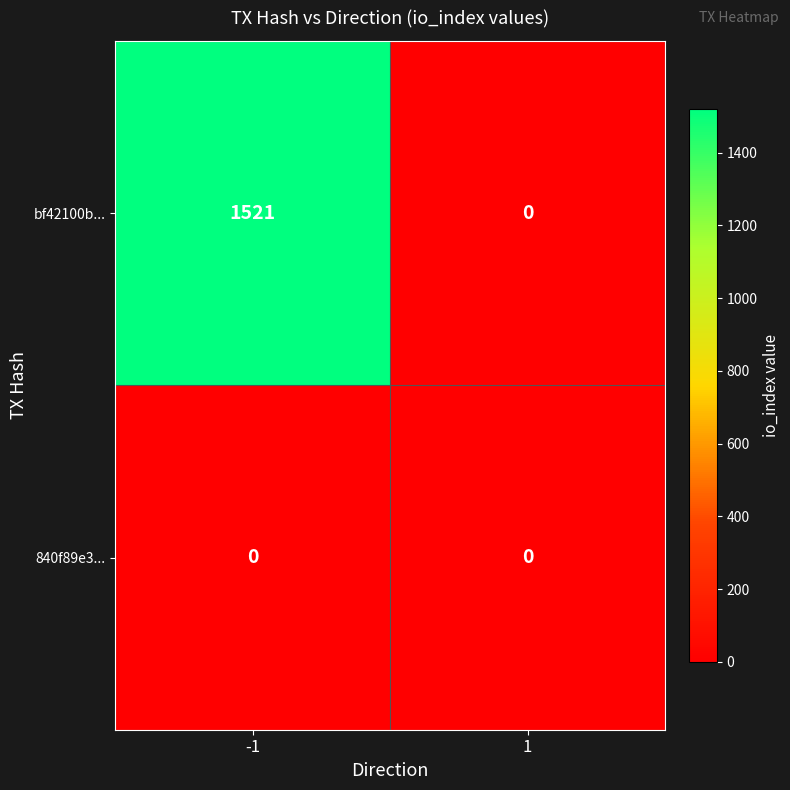

Read the bf42100b... value at -1.

1521